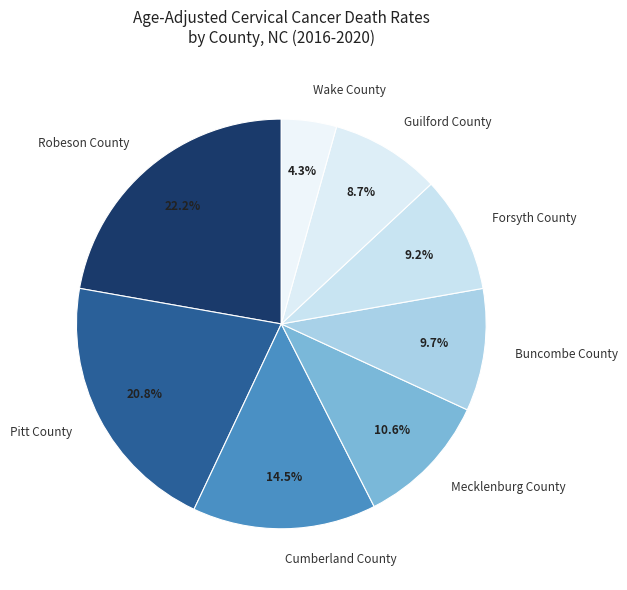

The Forsyth County slice represents 1% of the pie. True or false?

False